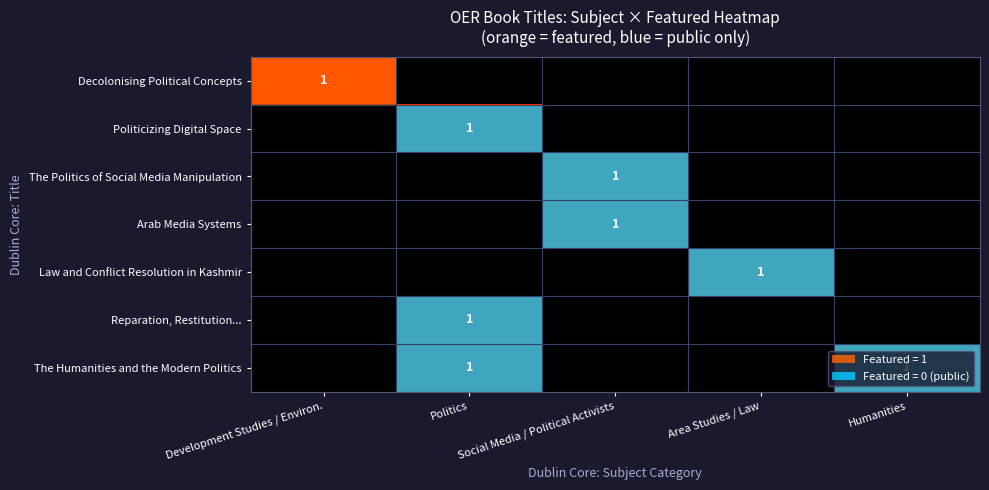

What is the sum of all Arab Media Systems values?

1